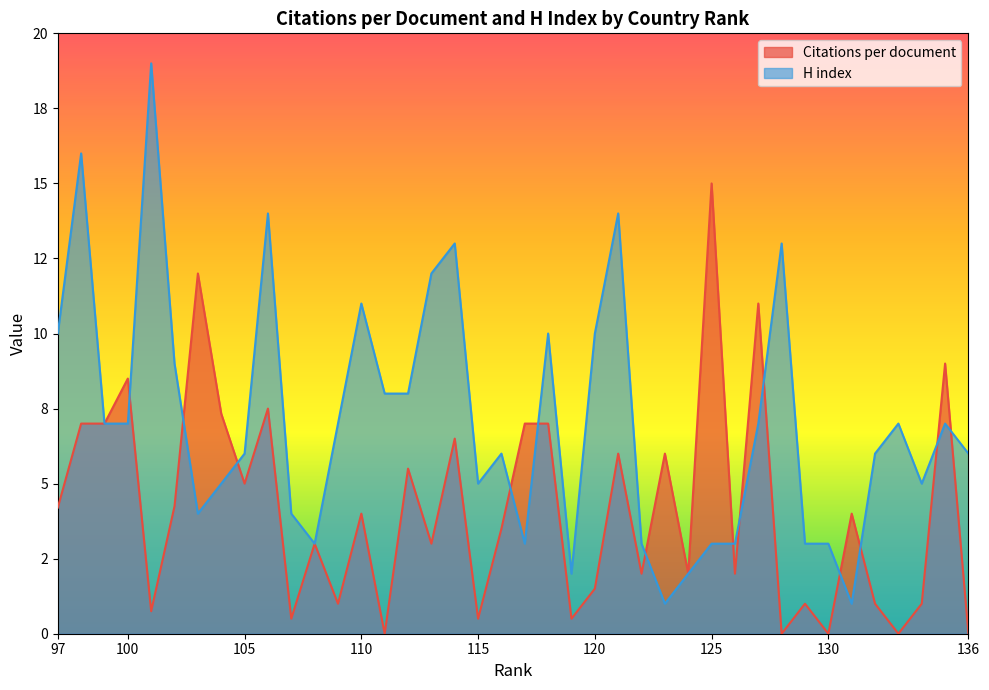

What are all the series names shown in the legend?

Citations per document, H index